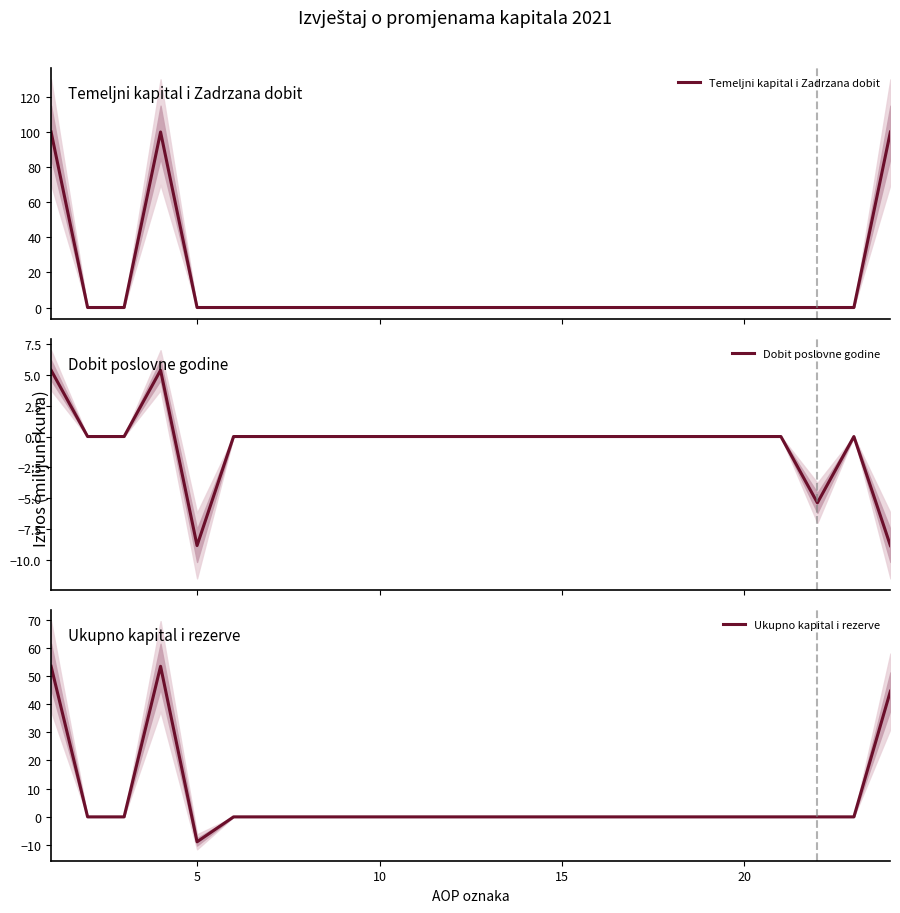

What is the minimum value shown in the chart?

-8.8